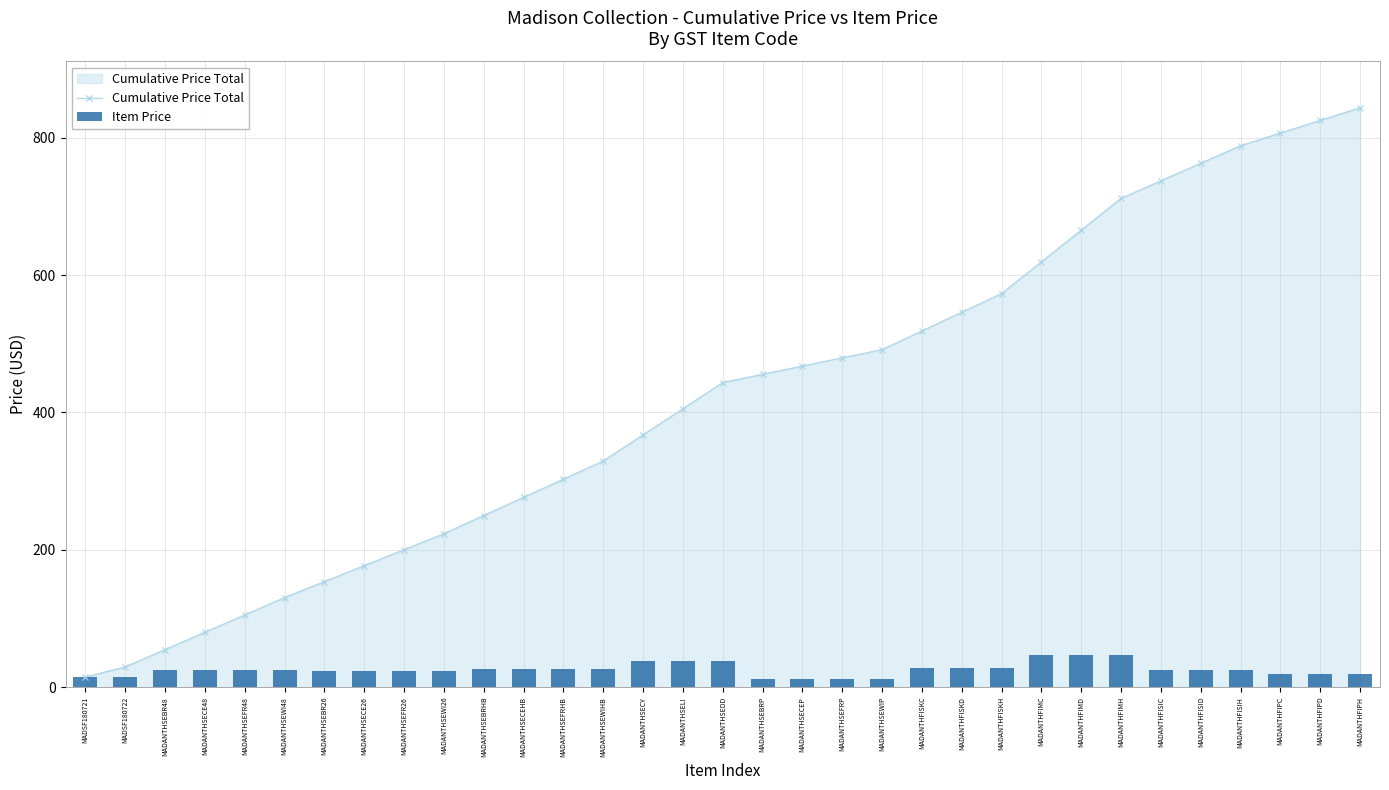

How many categories are shown in the chart?

33